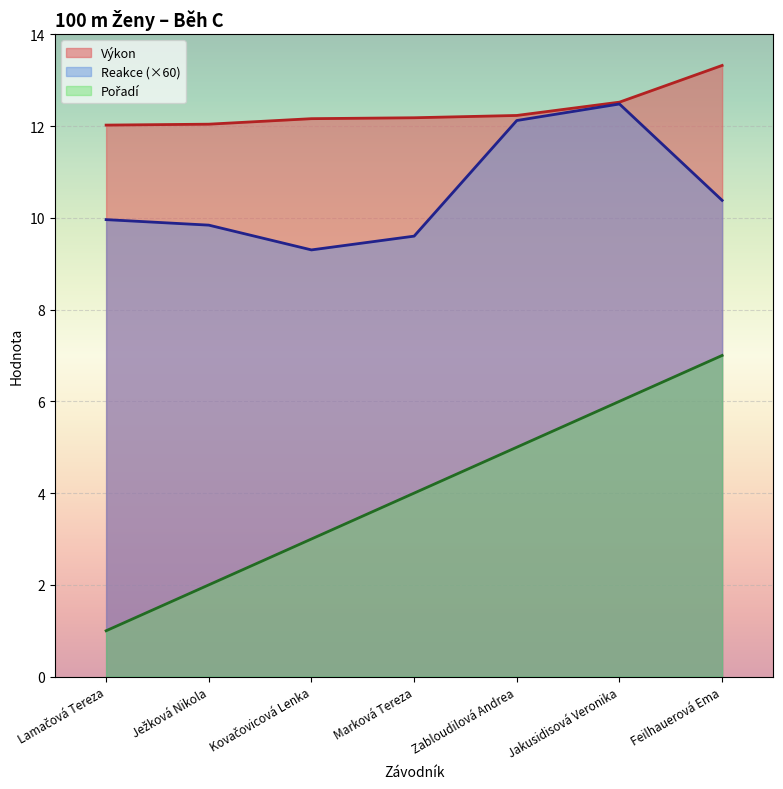

What is the approximate value of Reakce at Lamačová Tereza?

10.0